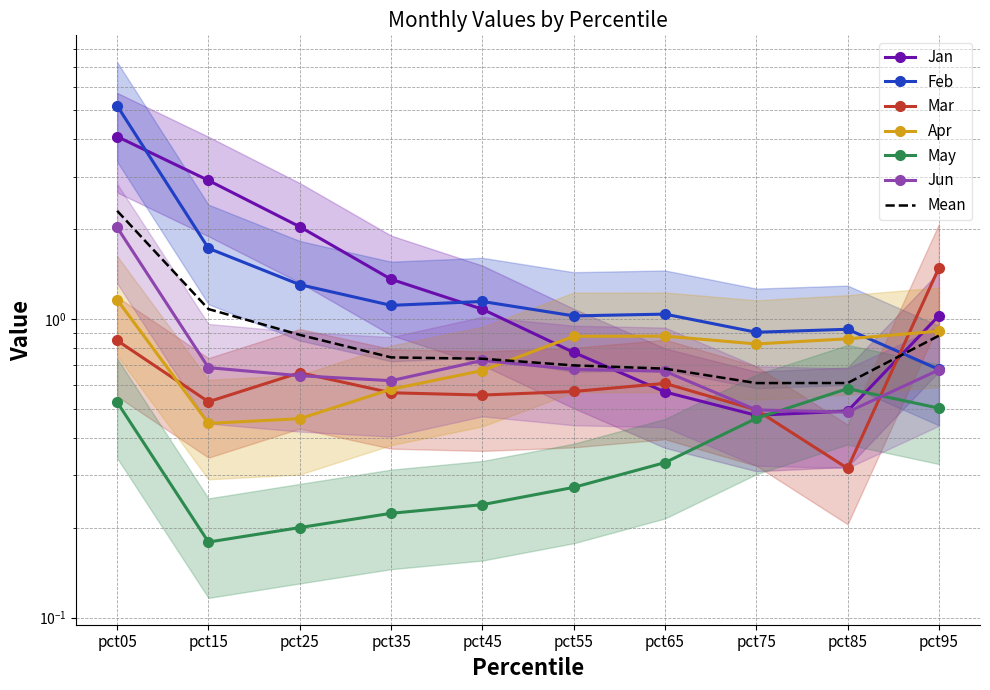

Between pct95 and pct15, which is larger?

pct15